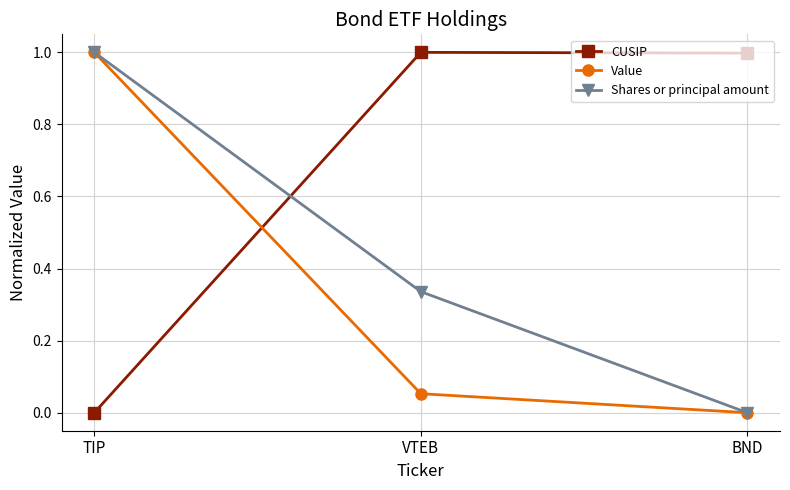

The CUSIP series shows 1.4 at BND. True or false?

False